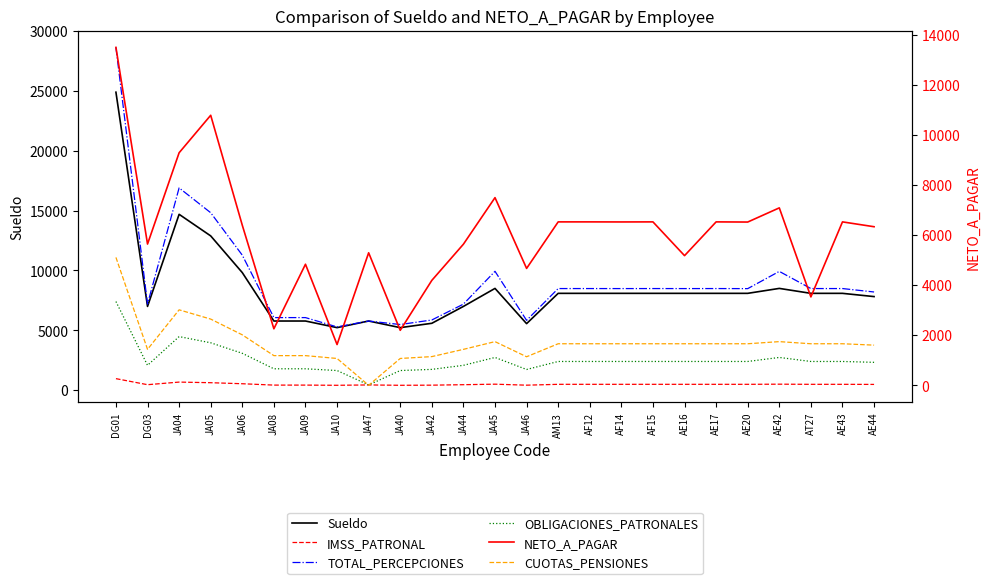

Does the chart display data point markers on the line(s)?

No